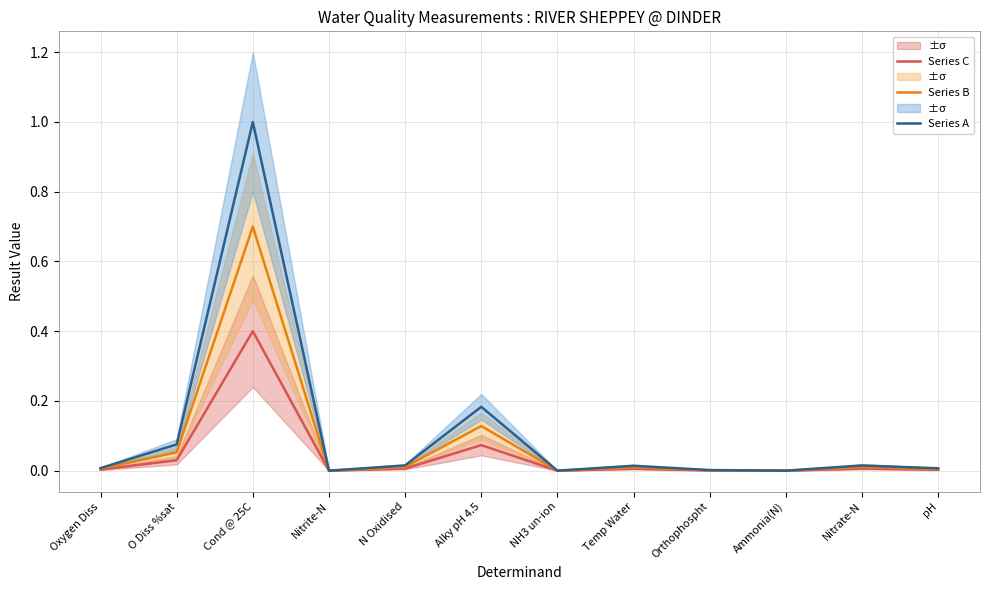

Which label corresponds to the largest value in the chart?

Cond @ 25C